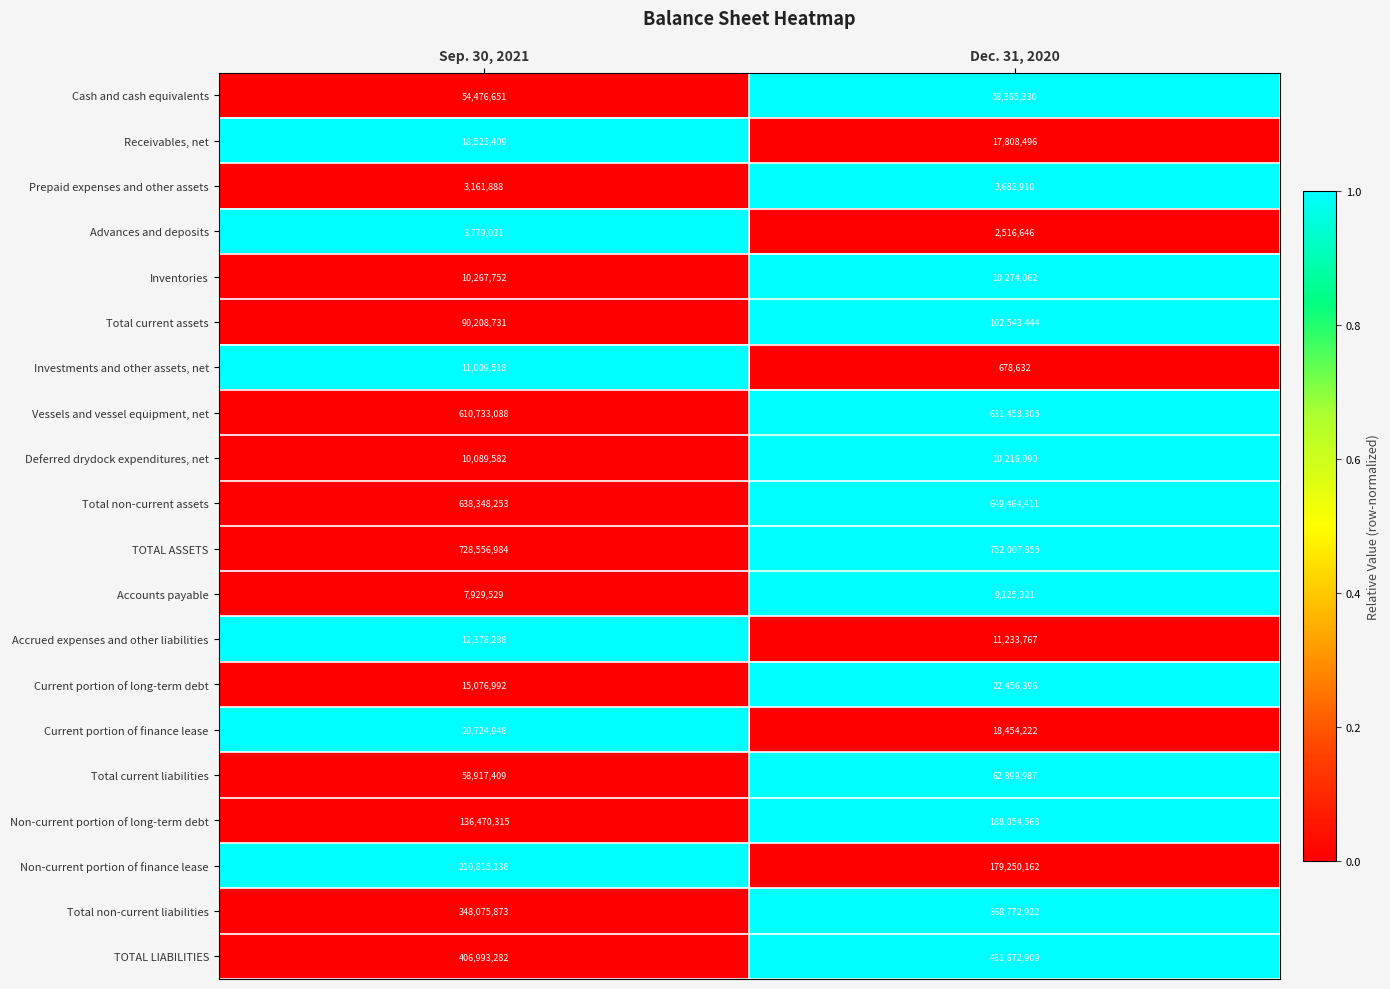

What is the greatest value displayed?

752007855